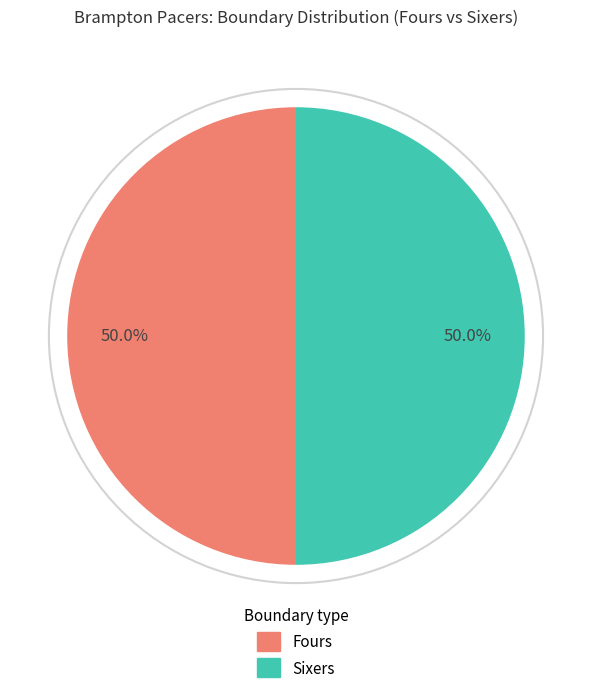

What portion of the pie excludes Fours?

50.0%